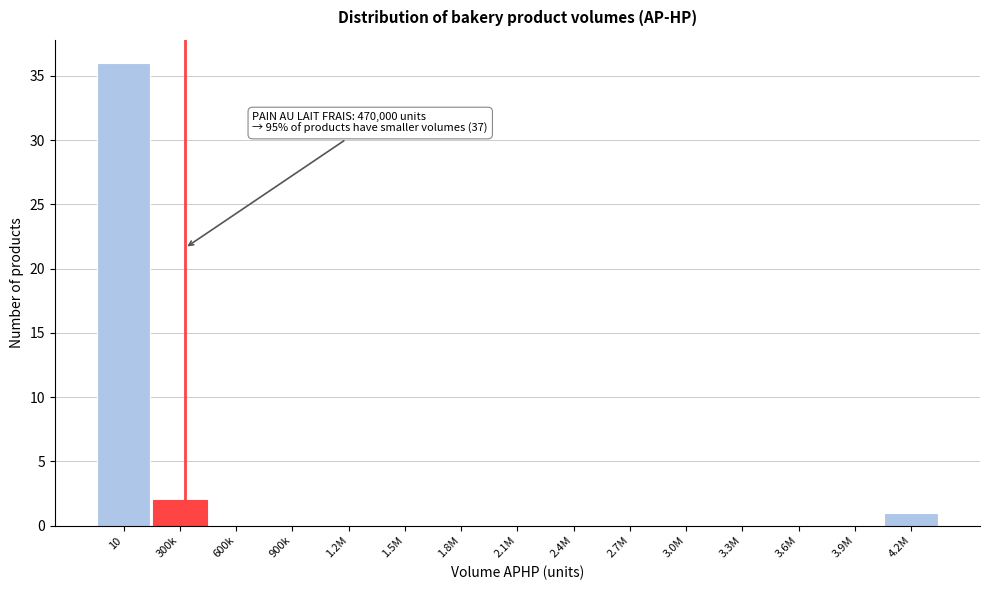

Reading left to right, transcribe all the data shown in this chart.

10=36	300k=2	600k=0	900k=0	1.2M=0	1.5M=0	1.8M=0	2.1M=0	2.4M=0	2.7M=0	3.0M=0	3.3M=0	3.6M=0	3.9M=0	4.2M=1